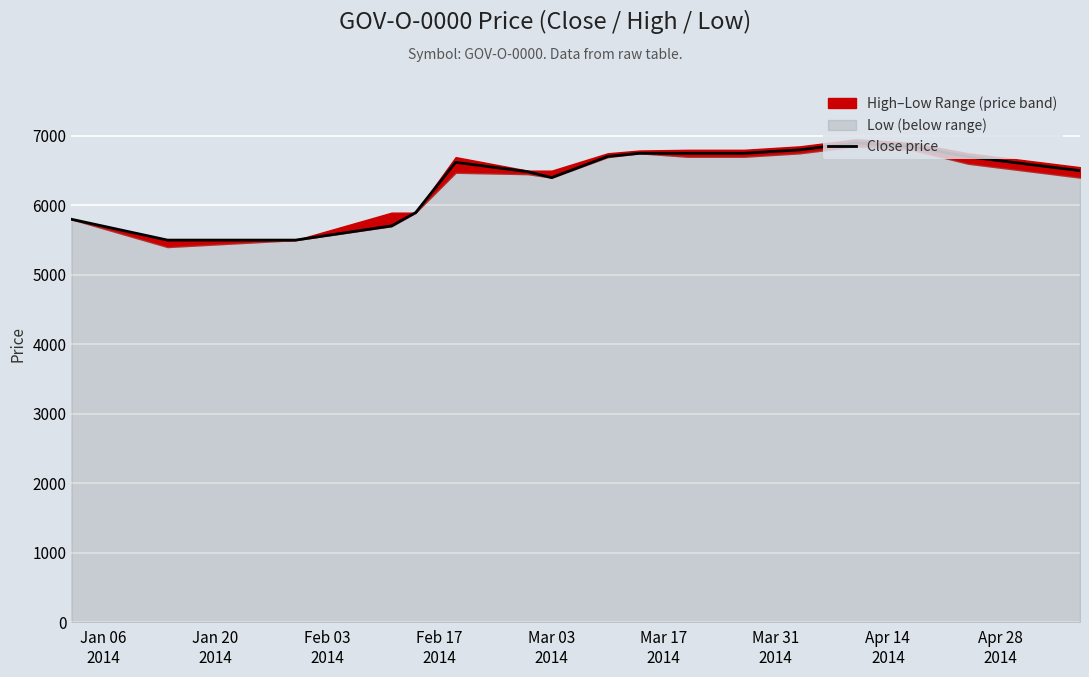

What is the minimum value for Close price?

5500